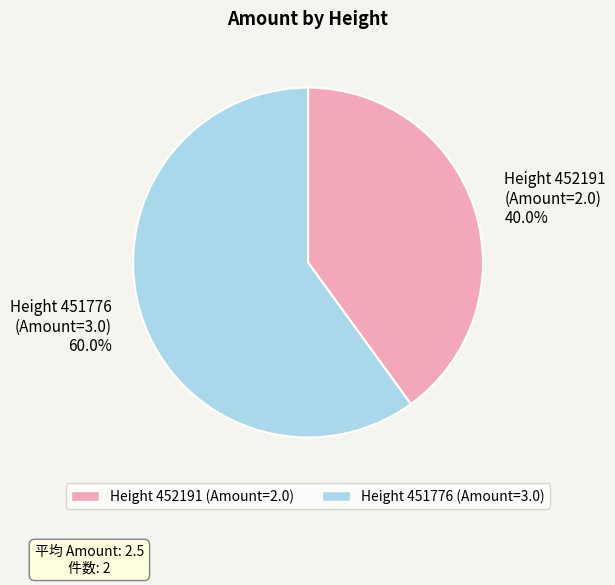

What is the smallest slice in the pie chart?

Height 452191